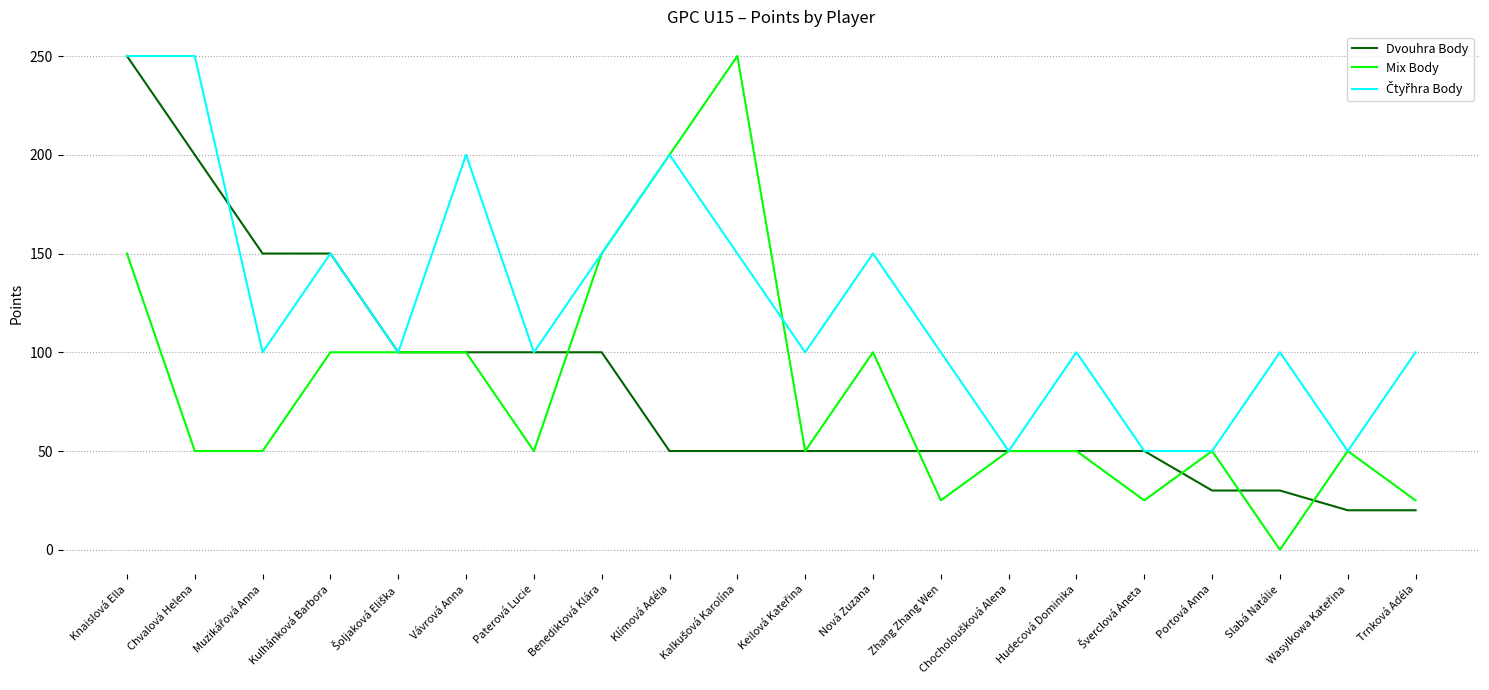

The value of Mix Body at Slabá Natálie is -153. True or false?

False